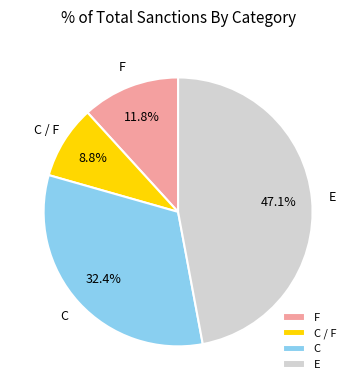

Approximately how many times larger is the value at E compared to C?

1.5